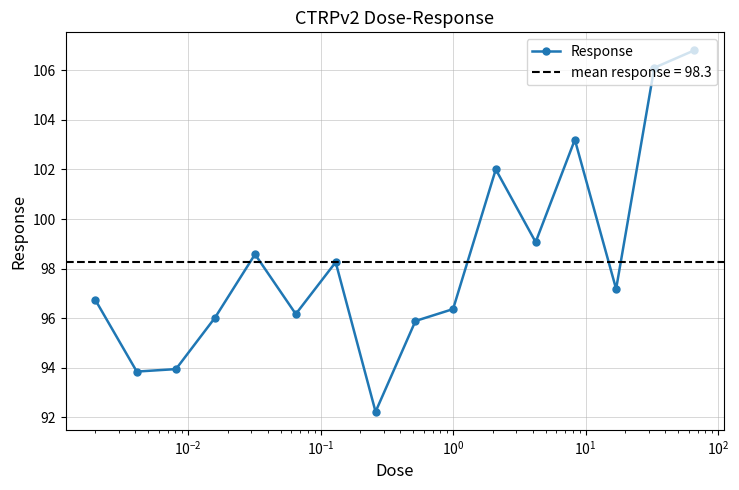

How many data points are less than 97?

8